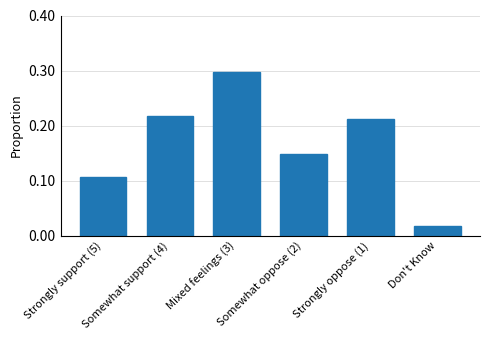

Which has a higher value, Somewhat support (4) or Somewhat oppose (2)?

Somewhat support (4)